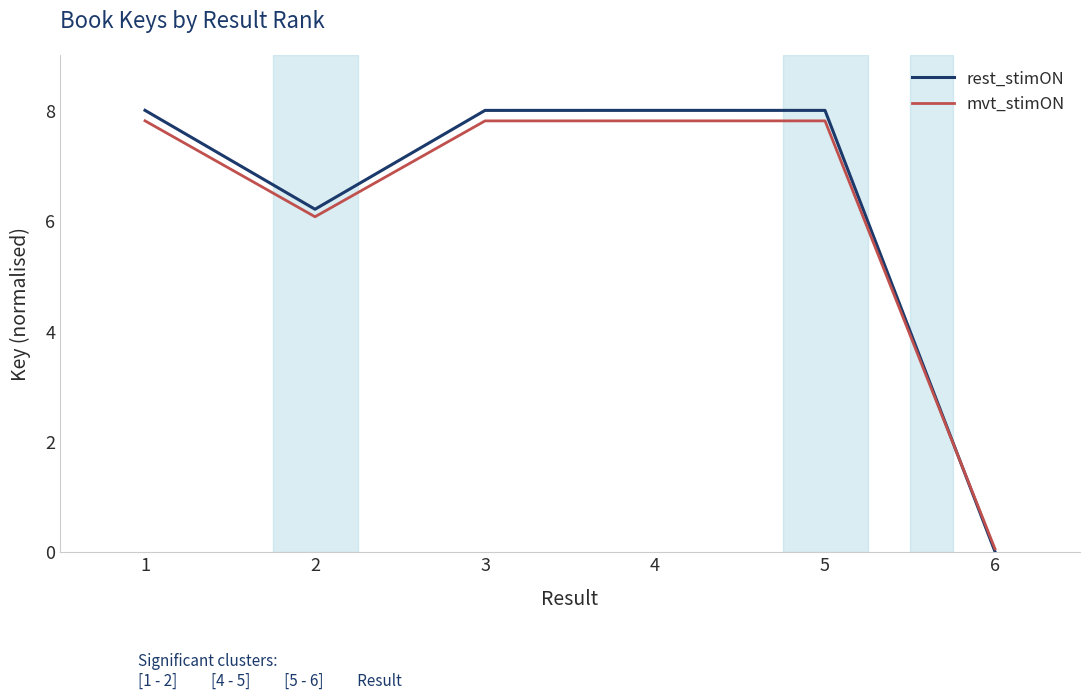

At 1, list the series in order from smallest to largest.

mvt_stimON, rest_stimON